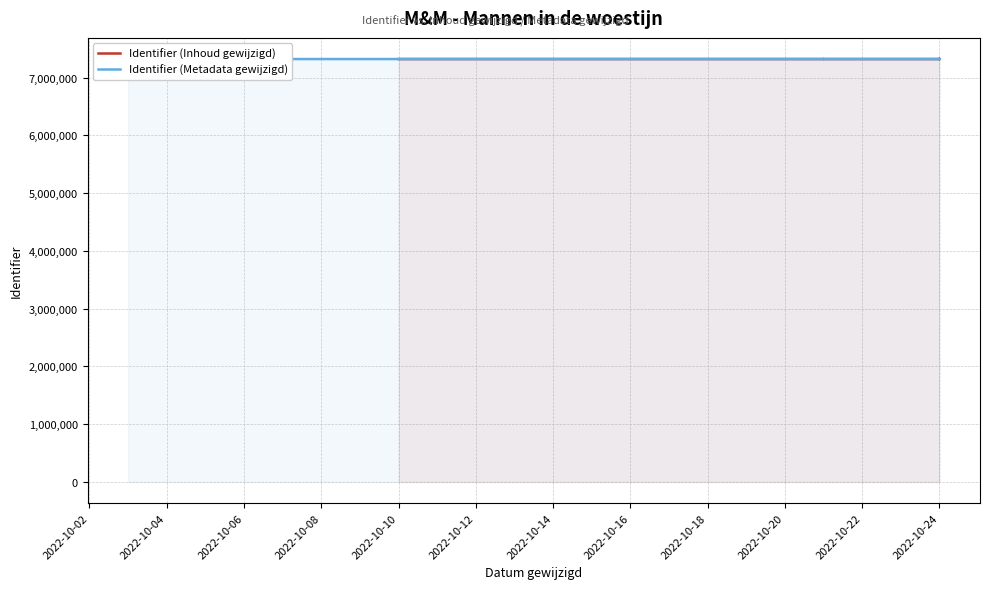

How many interior local peaks does the Identifier (Metadata gewijzigd) series have?

2